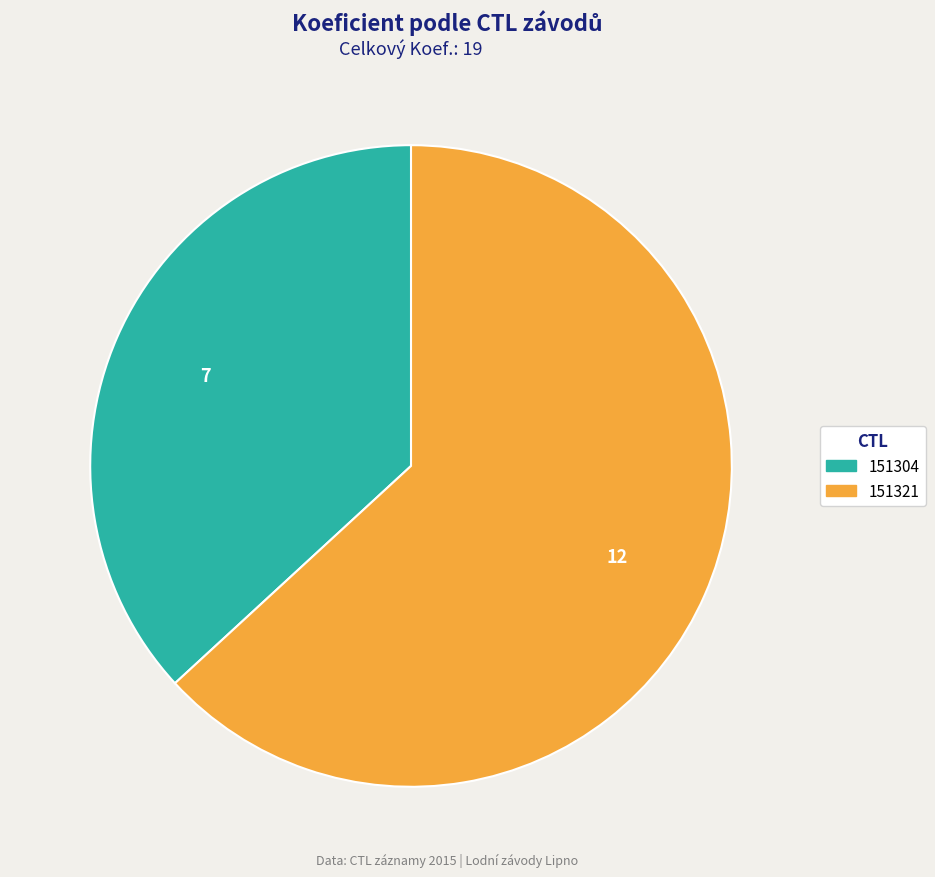

How many segments does this pie chart have?

2